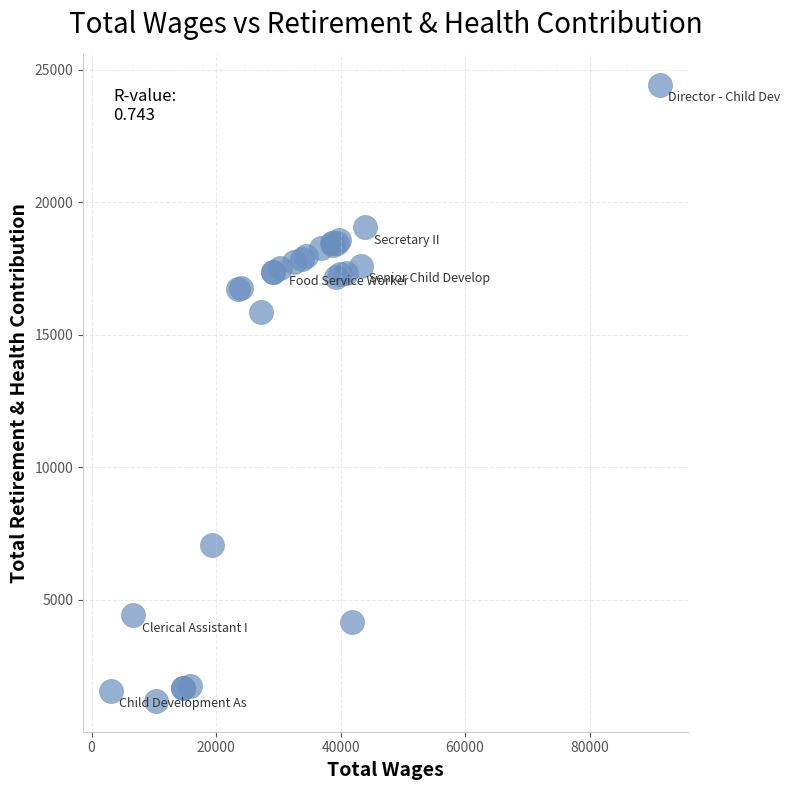

What Y value in the scatter plot is closest to 12806?

15863